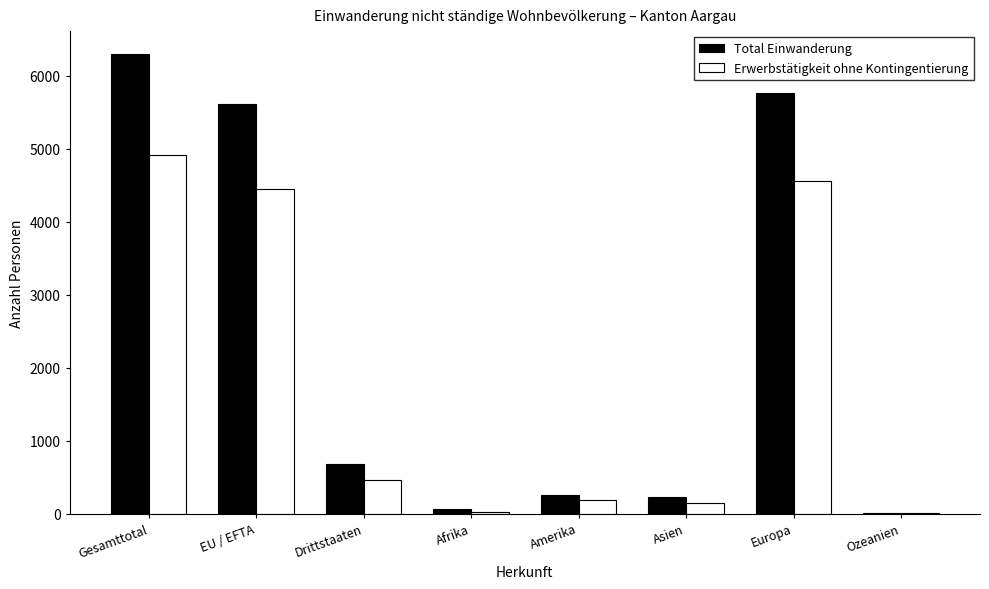

What is the sum of all Erwerbstätigkeit ohne Kontingentierung values?

14754